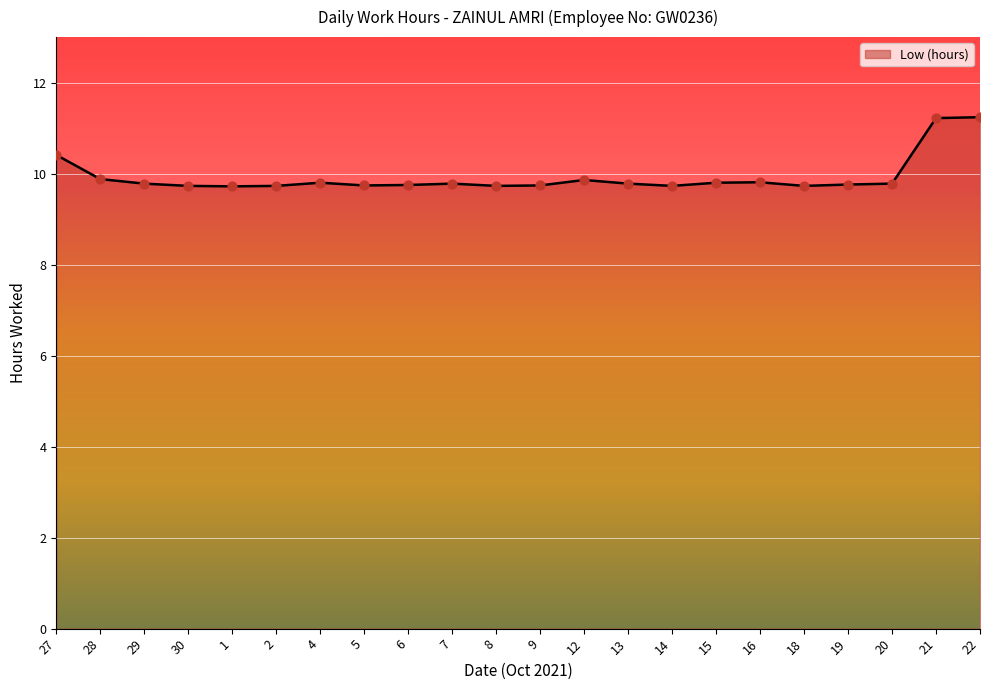

What is the change in value from 28 to 7?

-0.1